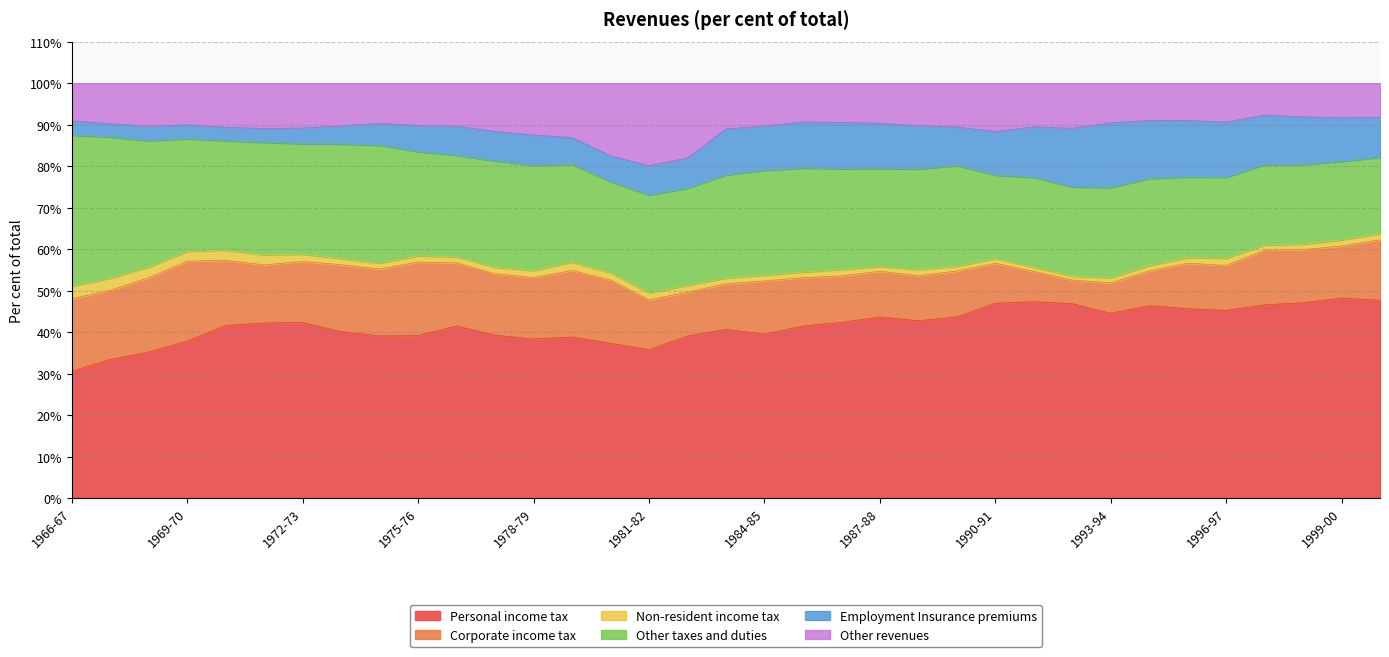

True or false: Corporate income tax and Other taxes and duties intersect in this chart.

False